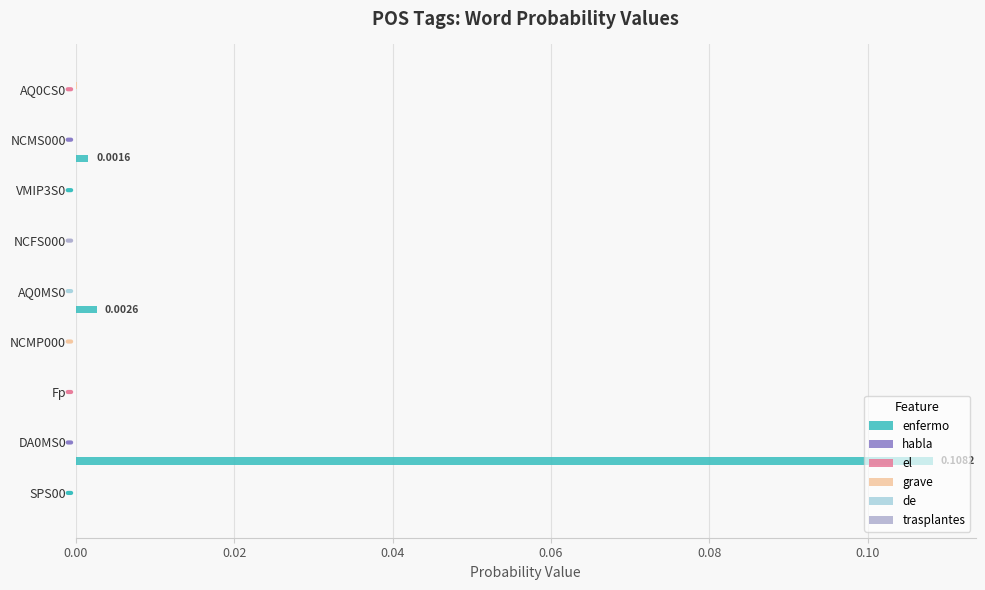

Count the number of data series in this chart.

5